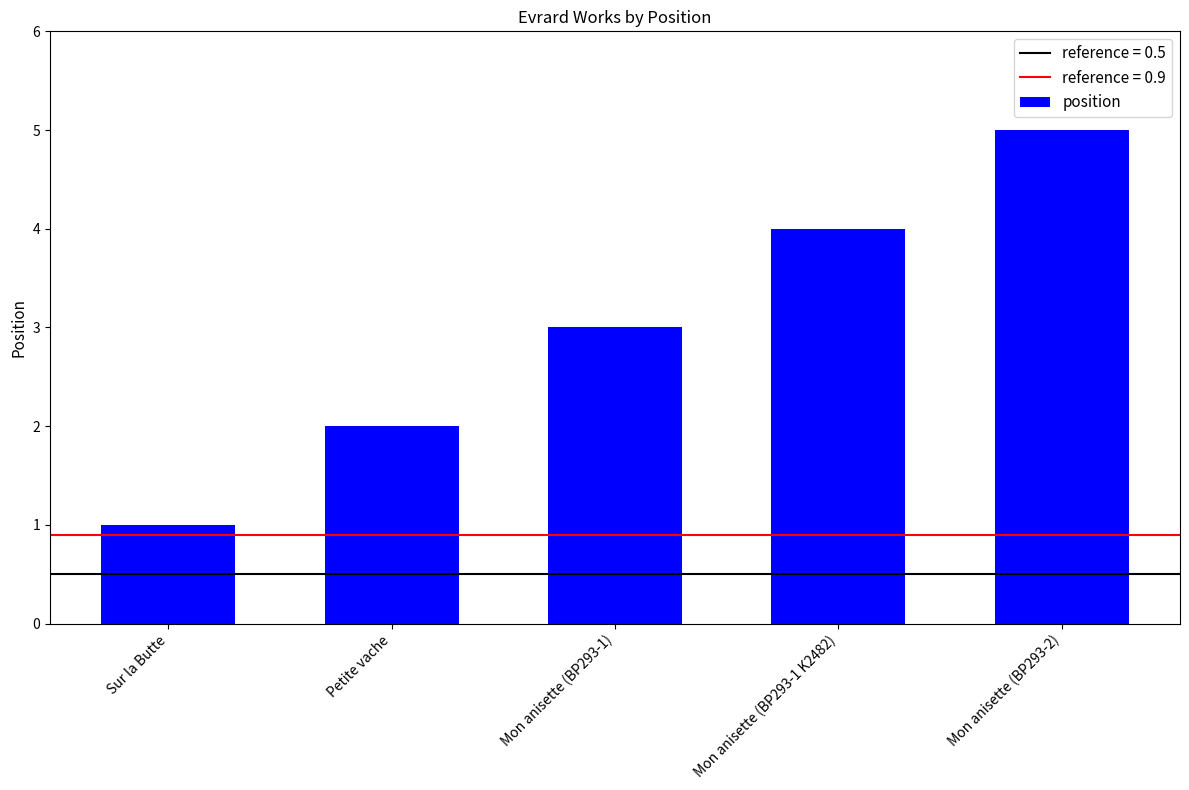

Reading left to right, list all the values displayed in this chart.

Sur la Butte=1	Petite vache=2	Mon anisette (BP293-1)=3	Mon anisette (BP293-1 K2482)=4	Mon anisette (BP293-2)=5